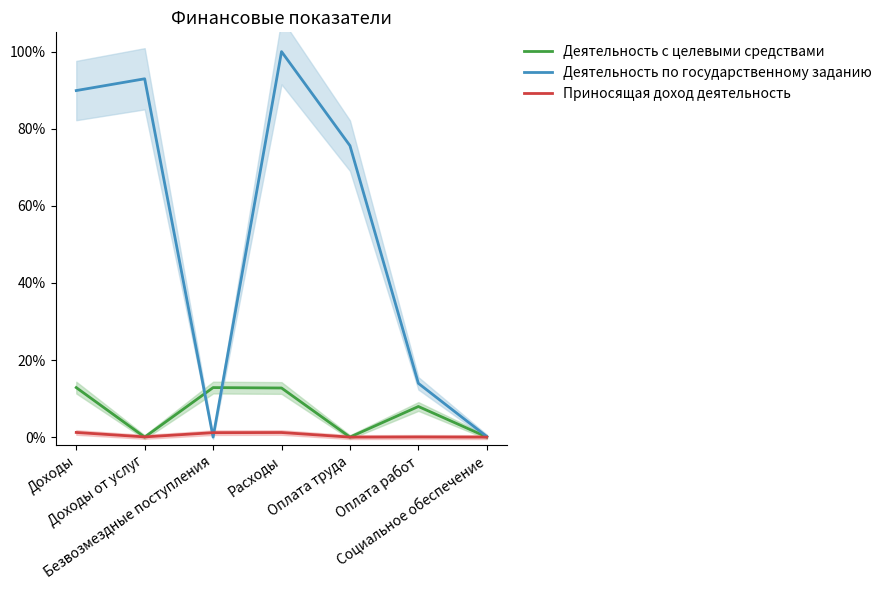

Rank the categories by Деятельность по государственному заданию value from highest to lowest.

Расходы, Доходы от услуг, Доходы, Оплата труда, Оплата работ, Социальное обеспечение, Безвозмездные поступления